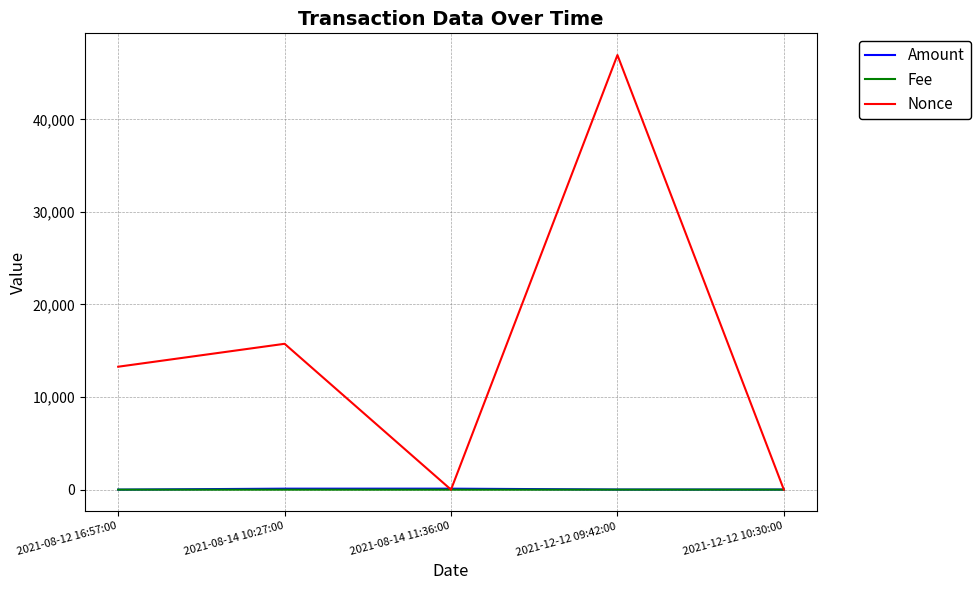

What is the sum of the Amount values at 2021-08-14 11:36:00 and 2021-12-12 09:42:00?

118.5